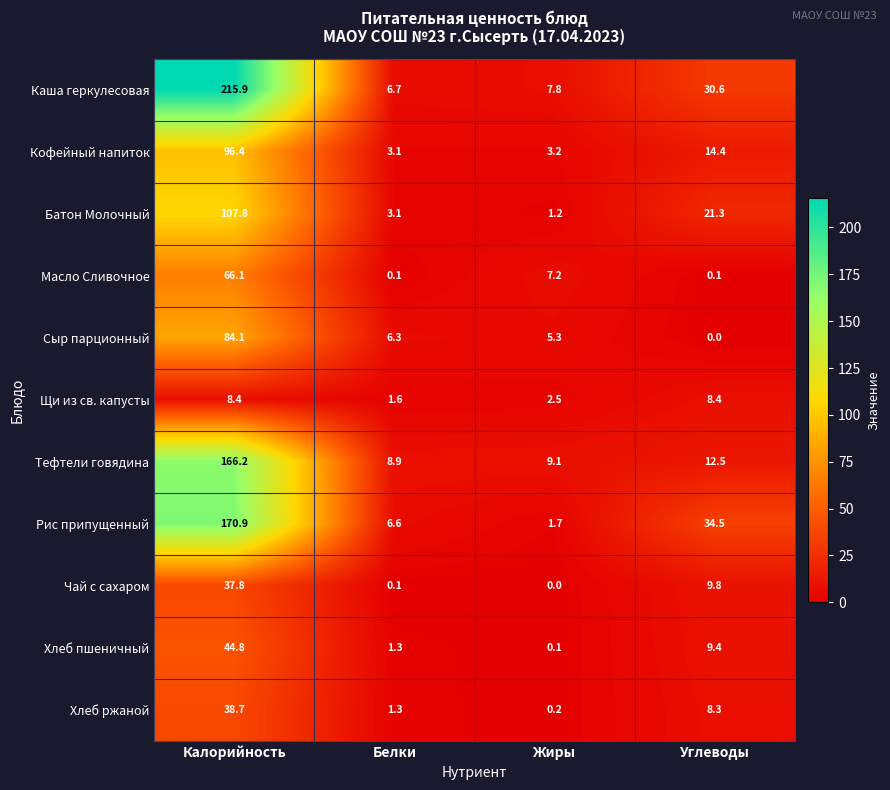

What is the spread (max minus min) of values at Калорийность?

207.5